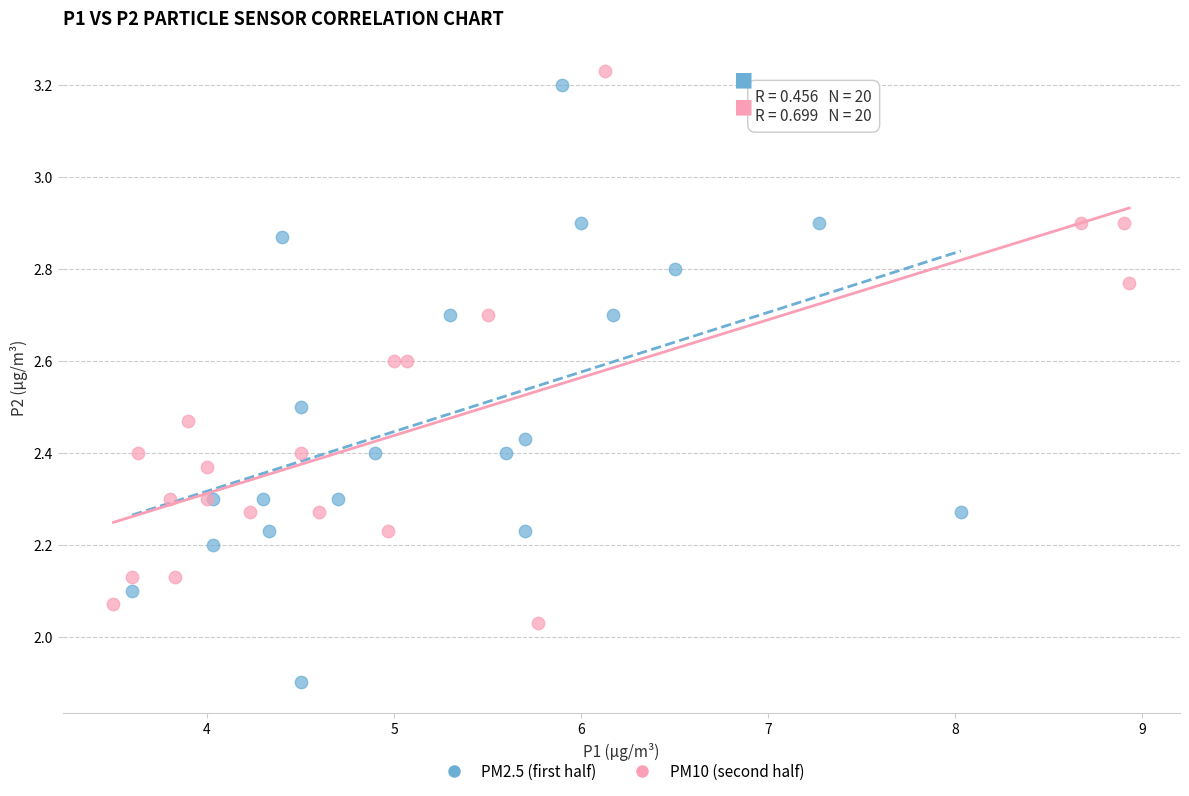

Which series has the largest Y range (max minus min)?

PM2.5 (first half)